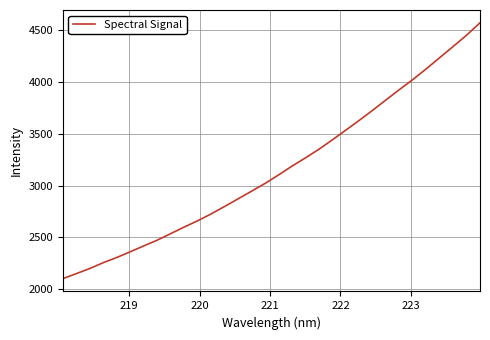

What is the minimum value shown in the chart?

2101.8